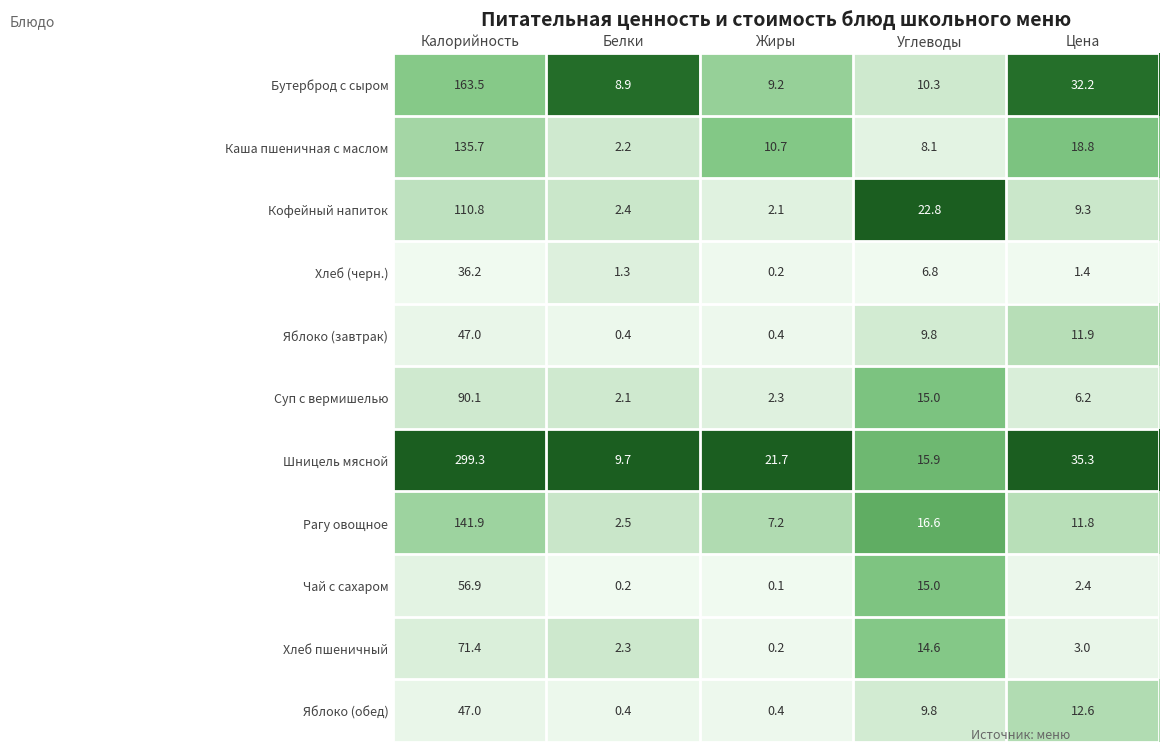

What is the difference between the maximum and minimum values in the Хлеб (черн.) series?

36.0